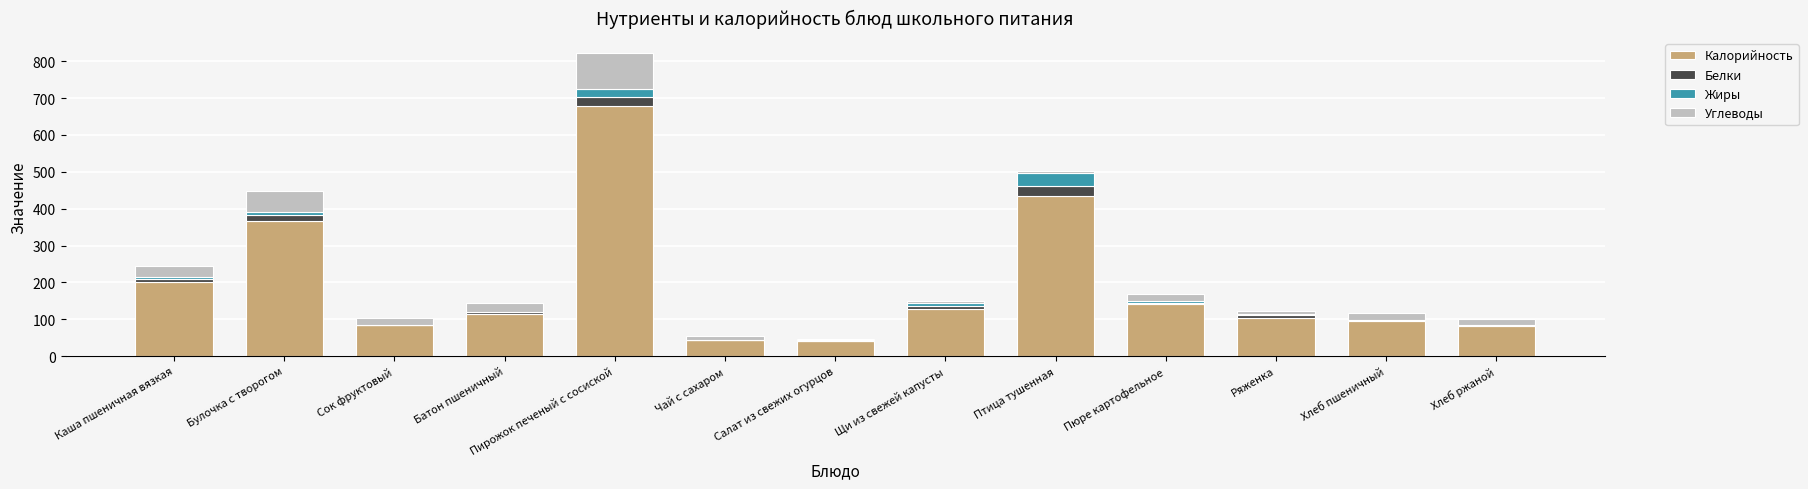

At which category is the sum across all series the highest?

Пирожок печеный с сосиской